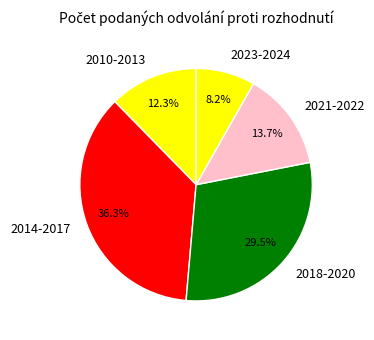

Which slice is the smallest?

2023-2024